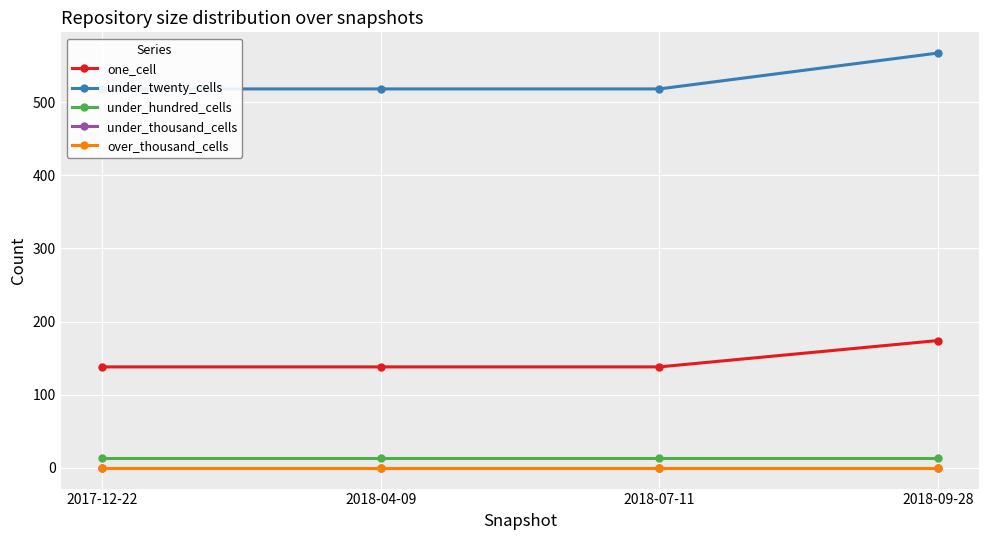

Is it true that one_cell equals 248 at 2018-07-11?

False